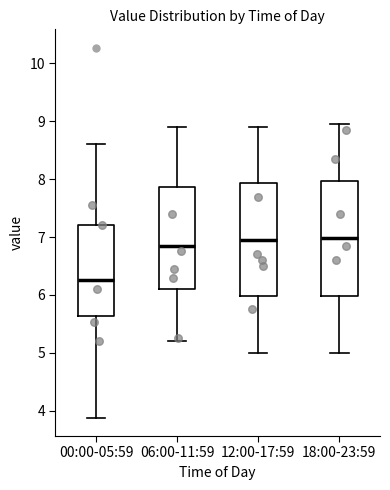

Reading left to right, read every box against the y-axis: the position of its median line, the range the box covers, and the ends of its whiskers. The values are not printed on the chart, so give them approximately, as read against the axis.

00:00-05:59: median 6.3, box 5.6 to 7.2, whiskers 3.9 to 8.6
06:00-11:59: median 6.9, box 6.1 to 7.9, whiskers 5.2 to 8.9
12:00-17:59: median 7.0, box 6.0 to 7.9, whiskers 5.0 to 8.9
18:00-23:59: median 7.0, box 6.0 to 8.0, whiskers 5.0 to 9.0